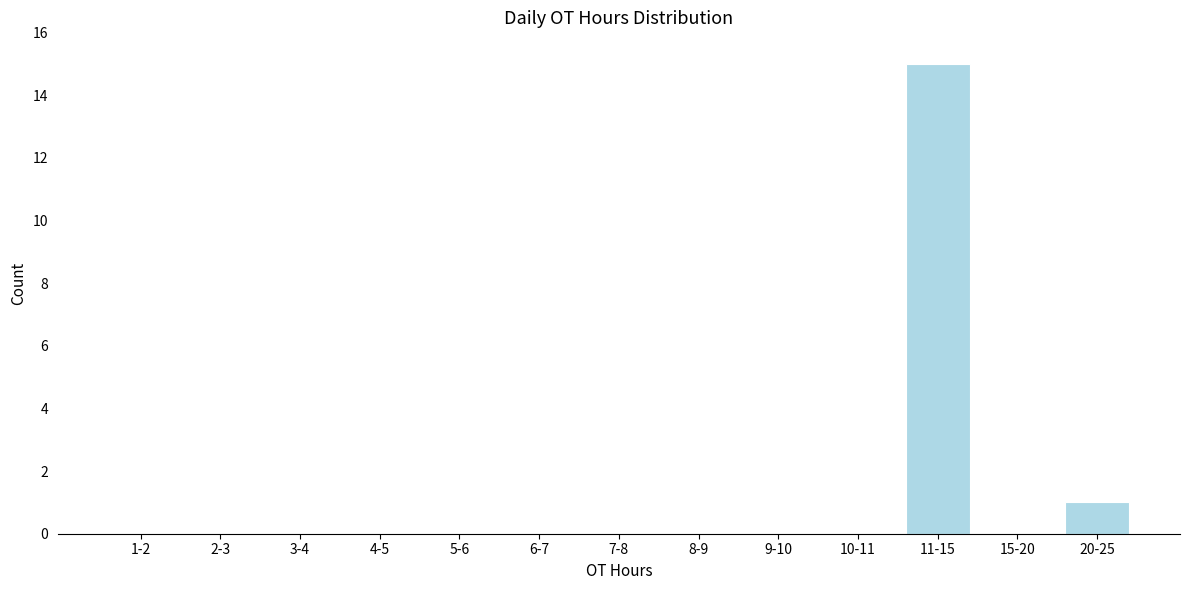

Reading left to right, what are all the values shown in this chart?

1-2=0	2-3=0	3-4=0	4-5=0	5-6=0	6-7=0	7-8=0	8-9=0	9-10=0	10-11=0	11-15=15	15-20=0	20-25=1